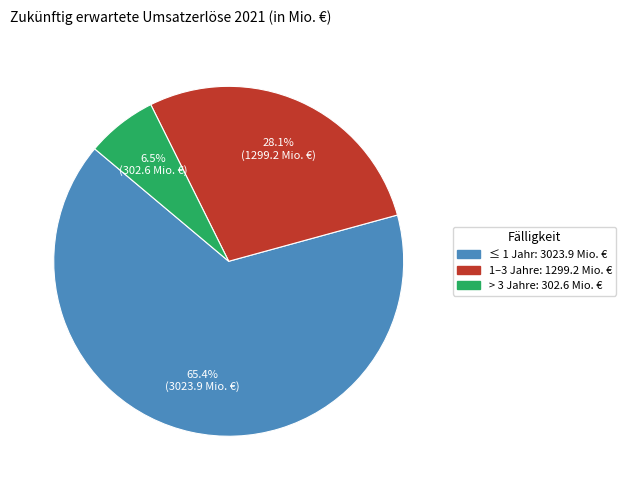

Does any single category account for the majority?

Yes